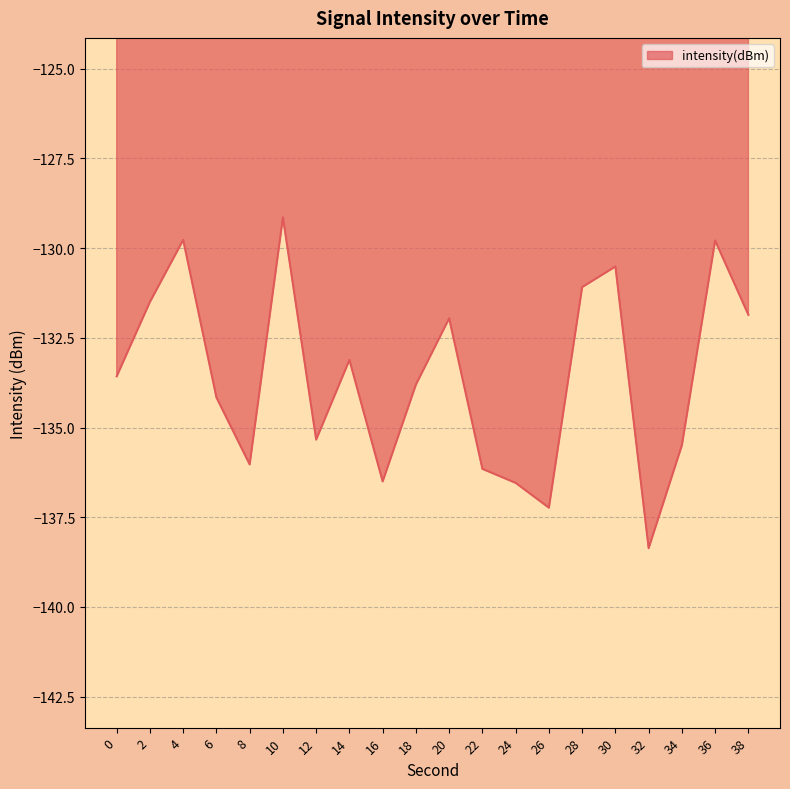

How many categories are shown in the chart?

20